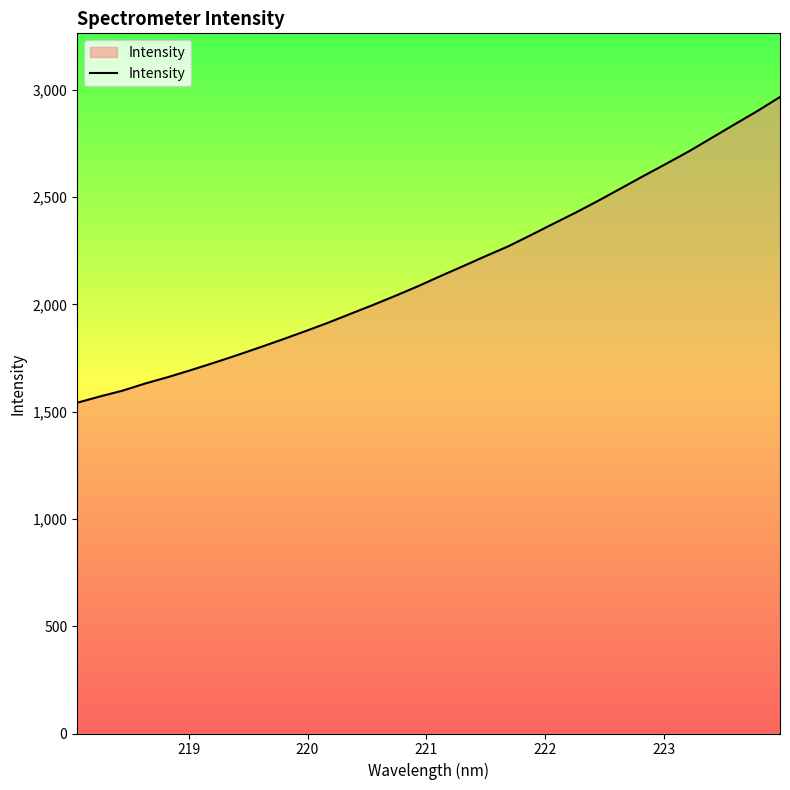

What is the difference between the maximum and minimum values?

1425.0